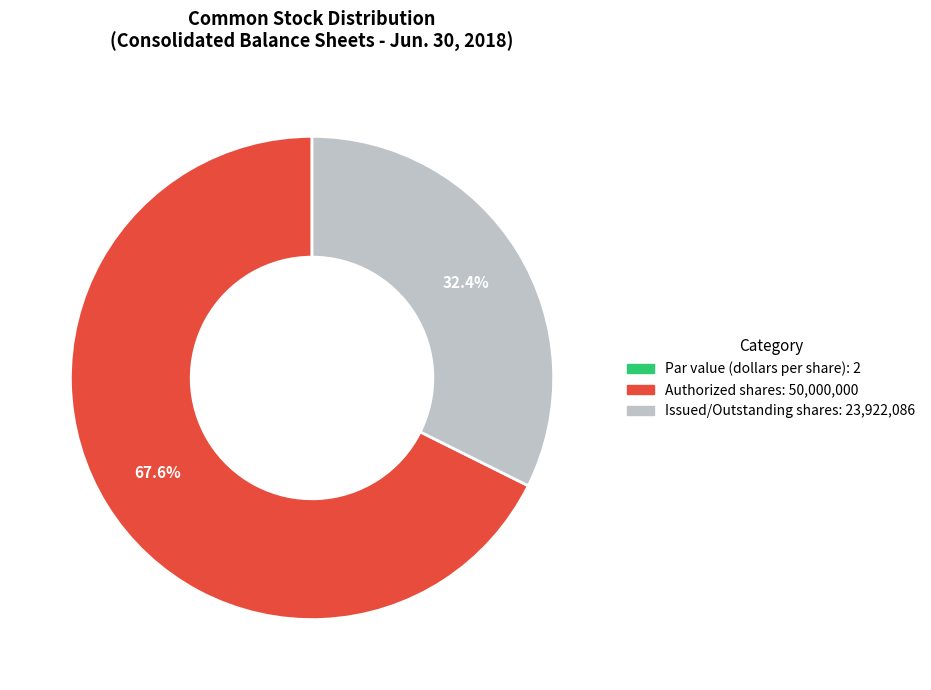

What is the largest slice in the pie chart?

Authorized shares